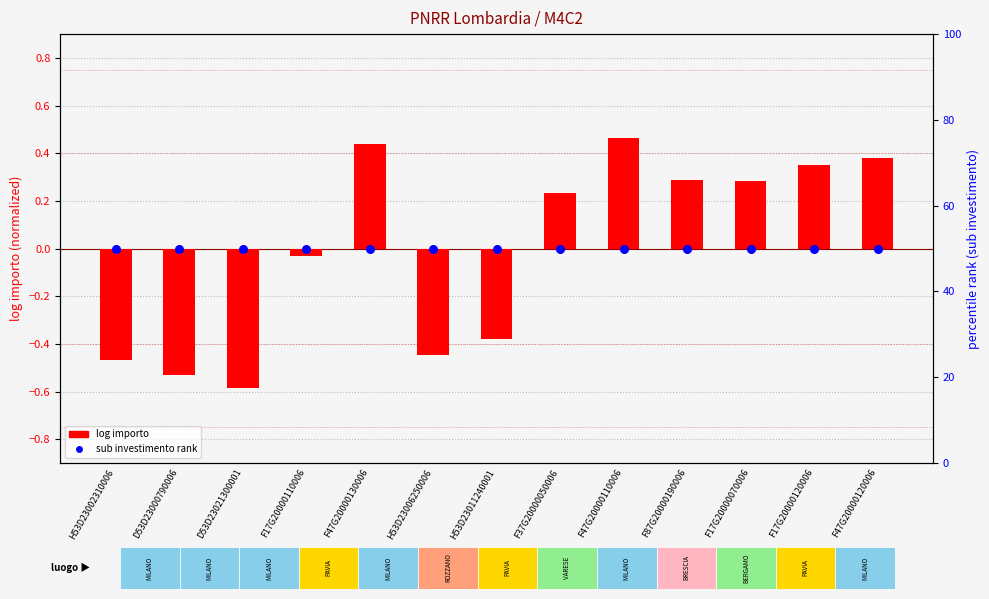

Which series has the largest Y range (max minus min)?

log importo (normalized)